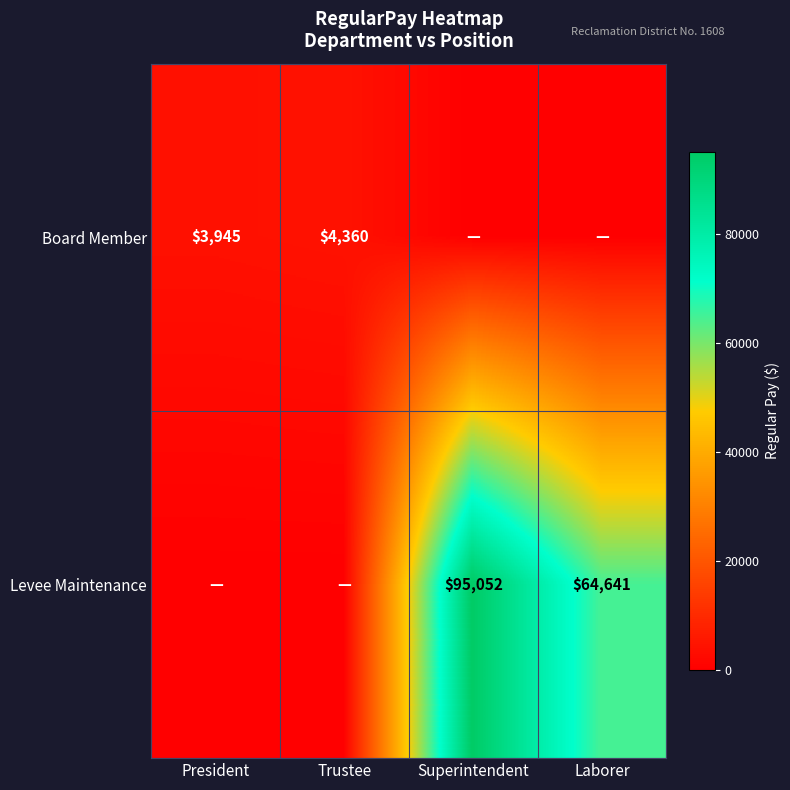

True or false: Board Member has a value of 4360 at Trustee.

True